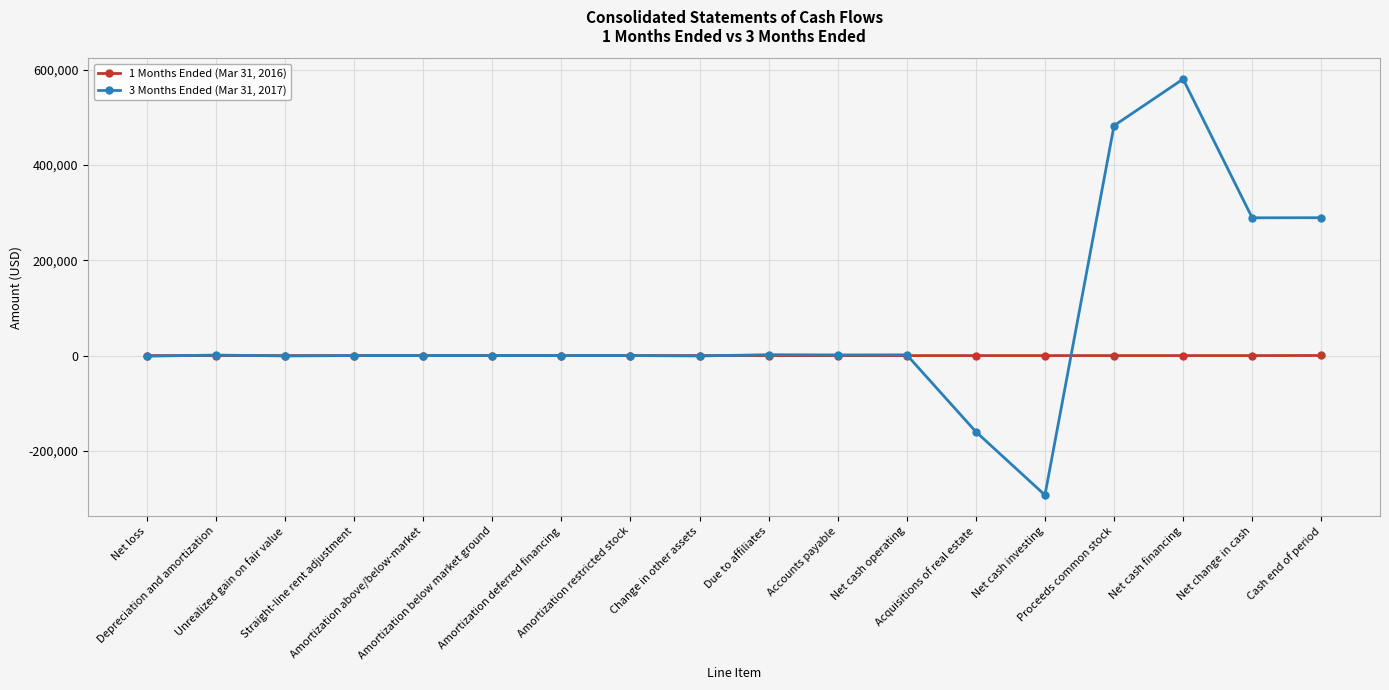

Between Unrealized gain on fair value and Net cash investing, which series saw the biggest shift?

3 Months Ended (Mar 31, 2017)